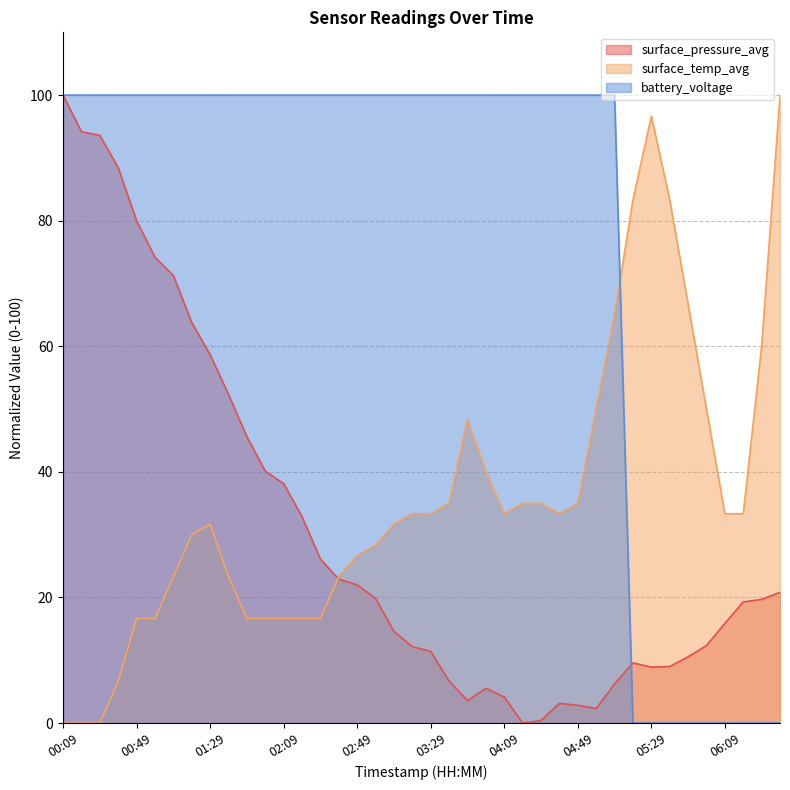

True or false: surface_pressure_avg and surface_temp_avg cross at least once.

True